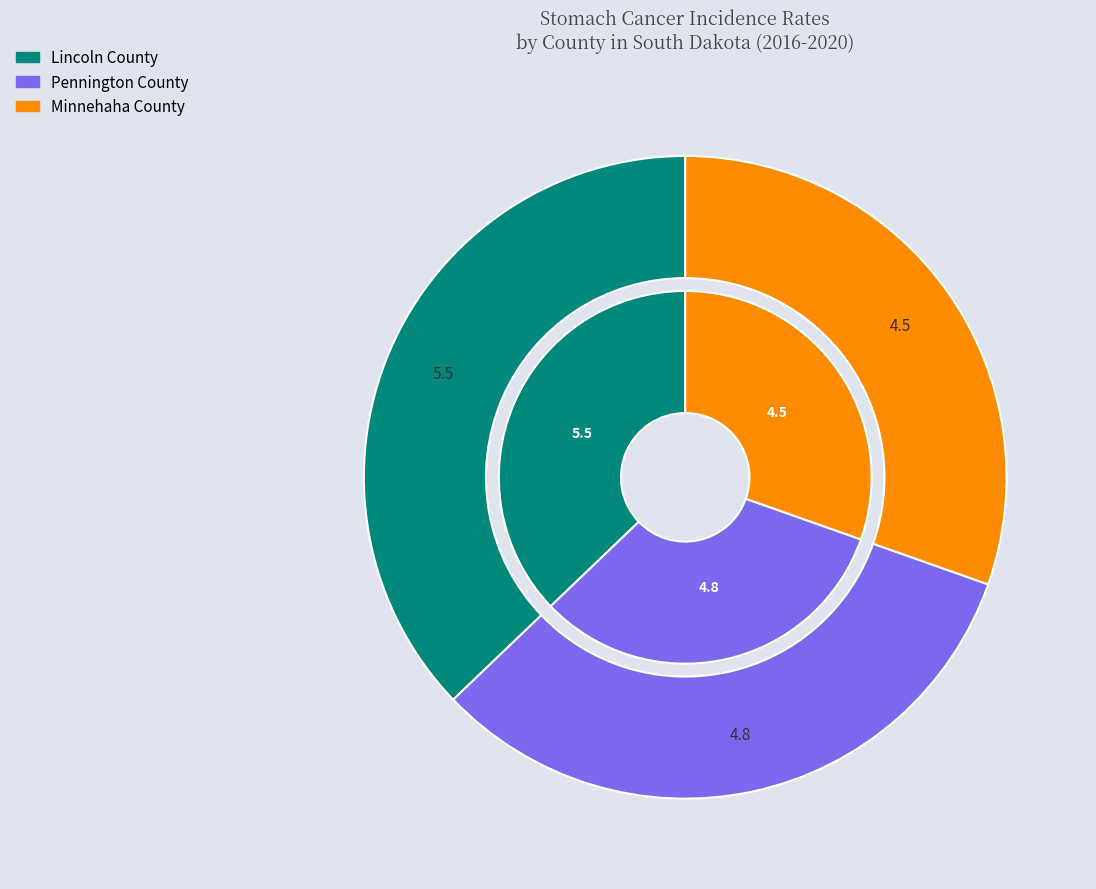

The Lincoln County slice represents 44% of the pie. True or false?

False